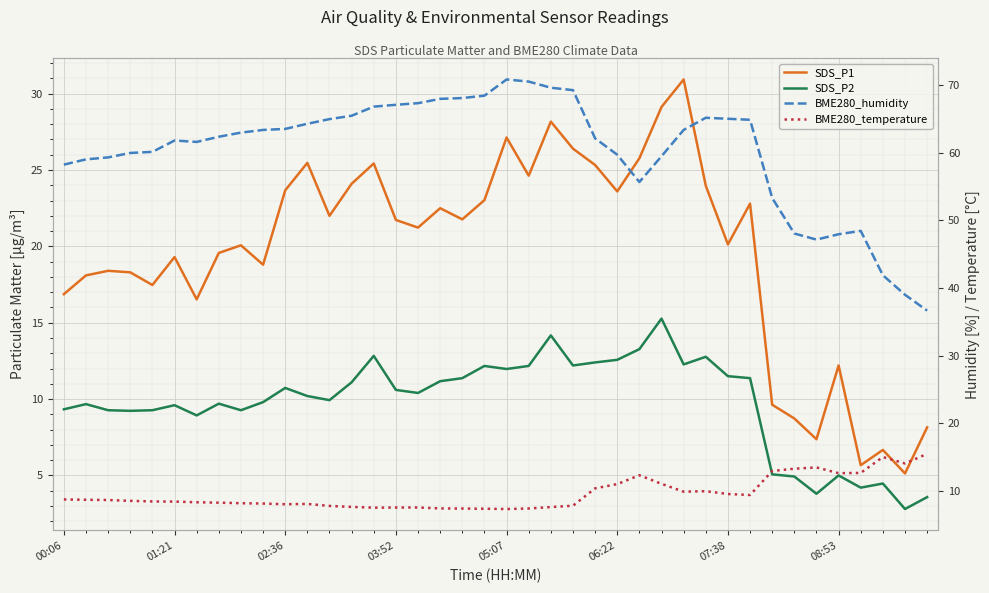

How many lines are shown in the chart?

4